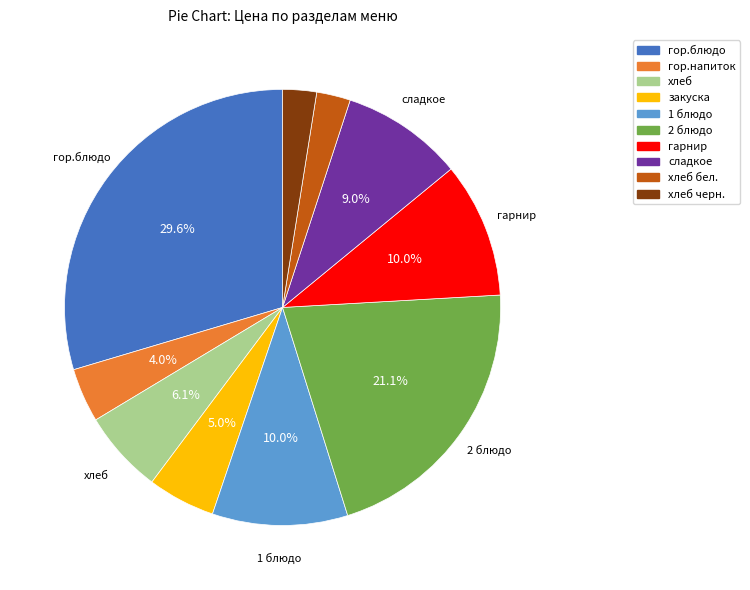

Is there a majority slice in this chart?

No